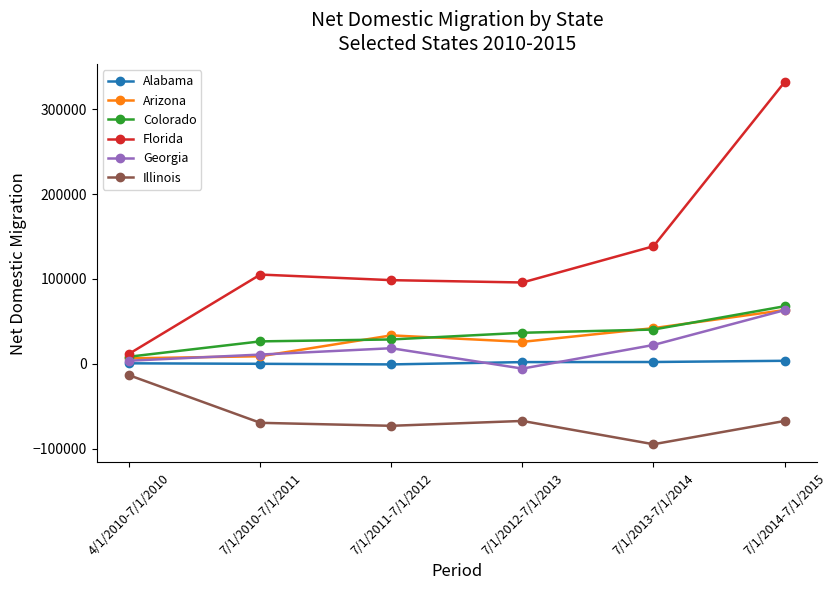

Count the number of categories in the chart.

6